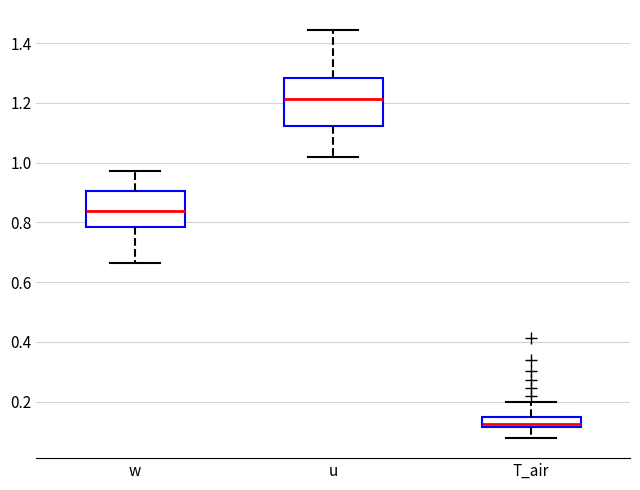

Where is the upper edge of the box for w on the y-axis? The values are not printed on the chart, so give them approximately, as read against the axis.

0.90